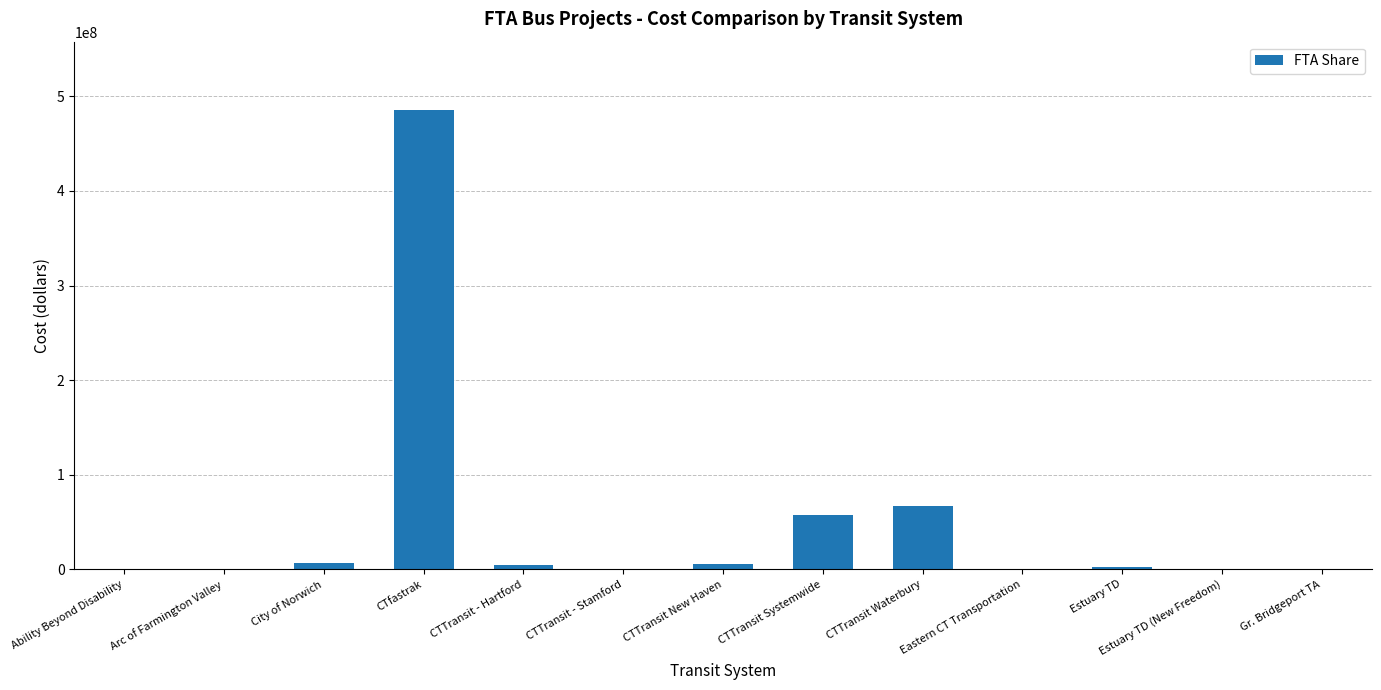

The chart shows a value of 776473474 at CTfastrak. True or false?

False